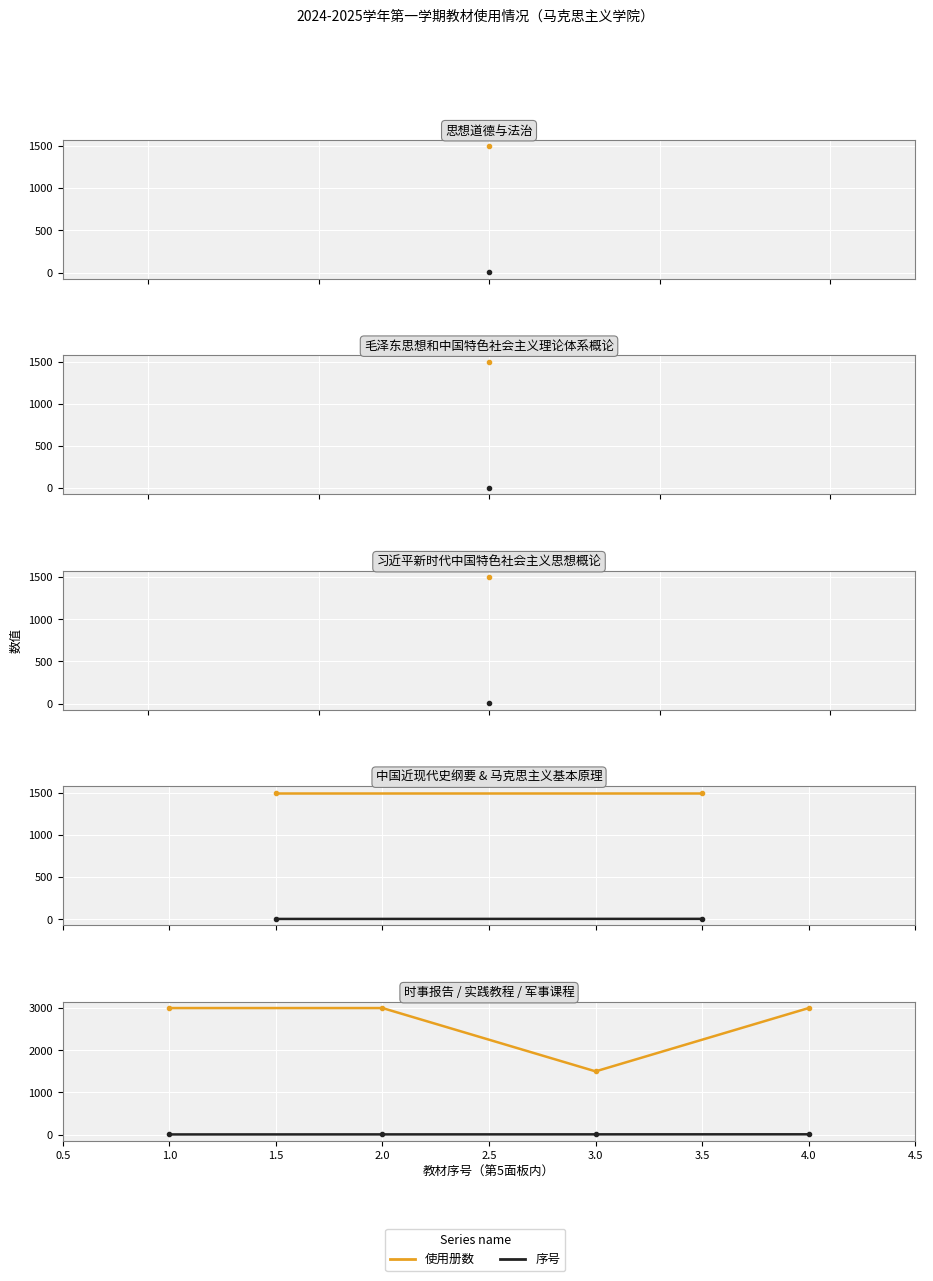

Is this an area chart (filled region under the line)?

No